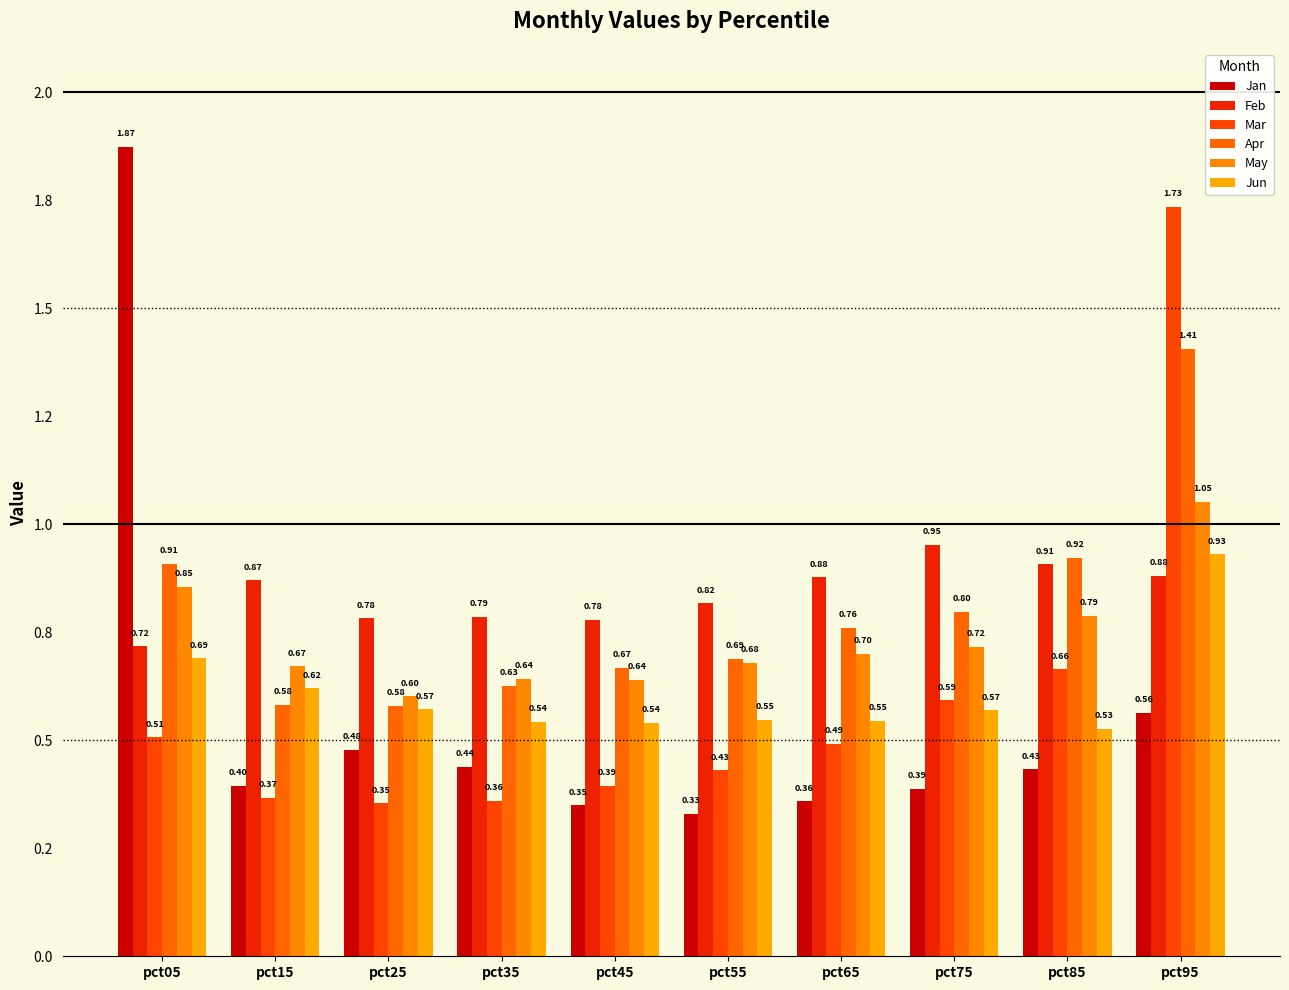

What is the spread (max minus min) of values at pct35?

0.4